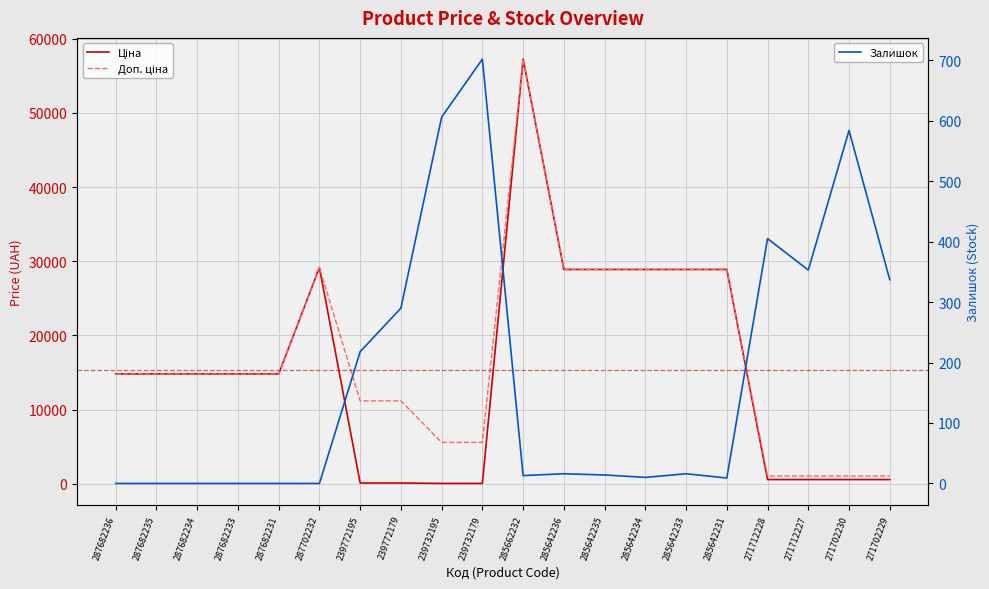

Reading left to right, extract all data points from this chart.

Ціна: 287682236=14817.6	287682235=14817.6	287682234=14817.6	287682233=14817.6	287682231=14817.6	287702232=29152.3	239772195=111.8	239772179=111.8	239732195=55.9	239732179=55.9	285662232=57258.0	285642236=28901.7	285642235=28901.7	285642234=28901.7	285642233=28901.7	285642231=28901.7	271712228=578.1	271712227=578.1	271702230=578.1	271702229=578.1
Доп. ціна: 287682236=14817.6	287682235=14817.6	287682234=14817.6	287682233=14817.6	287682231=14817.6	287702232=29152.3	239772195=11182.0	239772179=11182.0	239732195=5591.0	239732179=5591.0	285662232=57258.0	285642236=28901.7	285642235=28901.7	285642234=28901.7	285642233=28901.7	285642231=28901.7	271712228=1060.0	271712227=1060.0	271702230=1060.0	271702229=1060.0
Залишок: 287682236=0.0	287682235=0.0	287682234=0.0	287682233=0.0	287682231=0.0	287702232=0.0	239772195=218.0	239772179=290.0	239732195=606.0	239732179=702.0	285662232=13.0	285642236=16.0	285642235=14.0	285642234=10.0	285642233=16.0	285642231=9.0	271712228=405.0	271712227=353.0	271702230=584.0	271702229=337.0